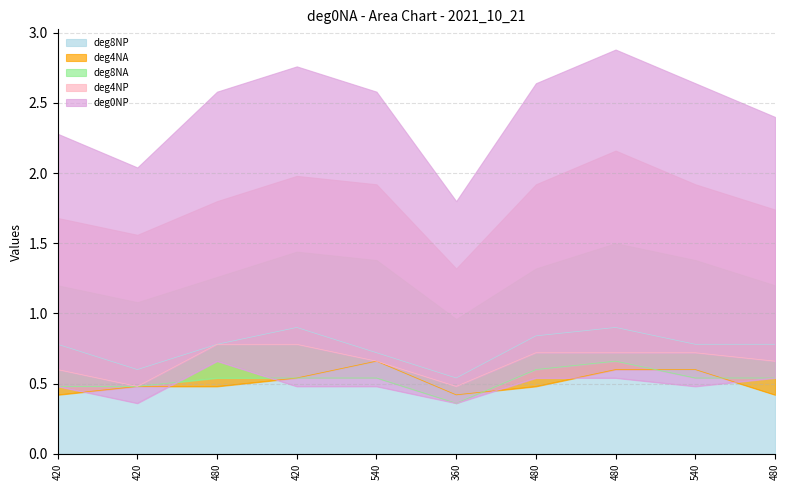

How many lines are shown in the chart?

5